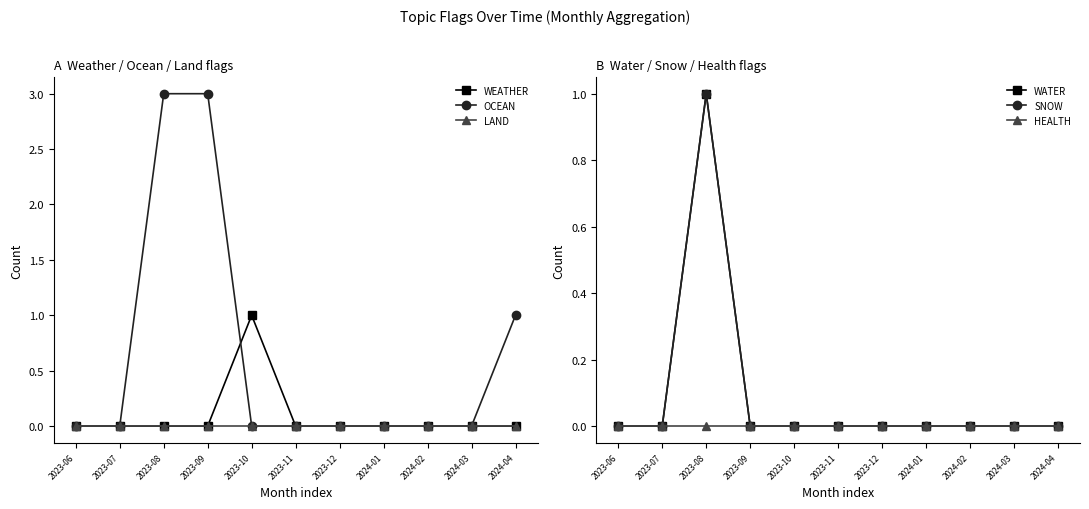

How many values in the OCEAN series exceed 0?

3